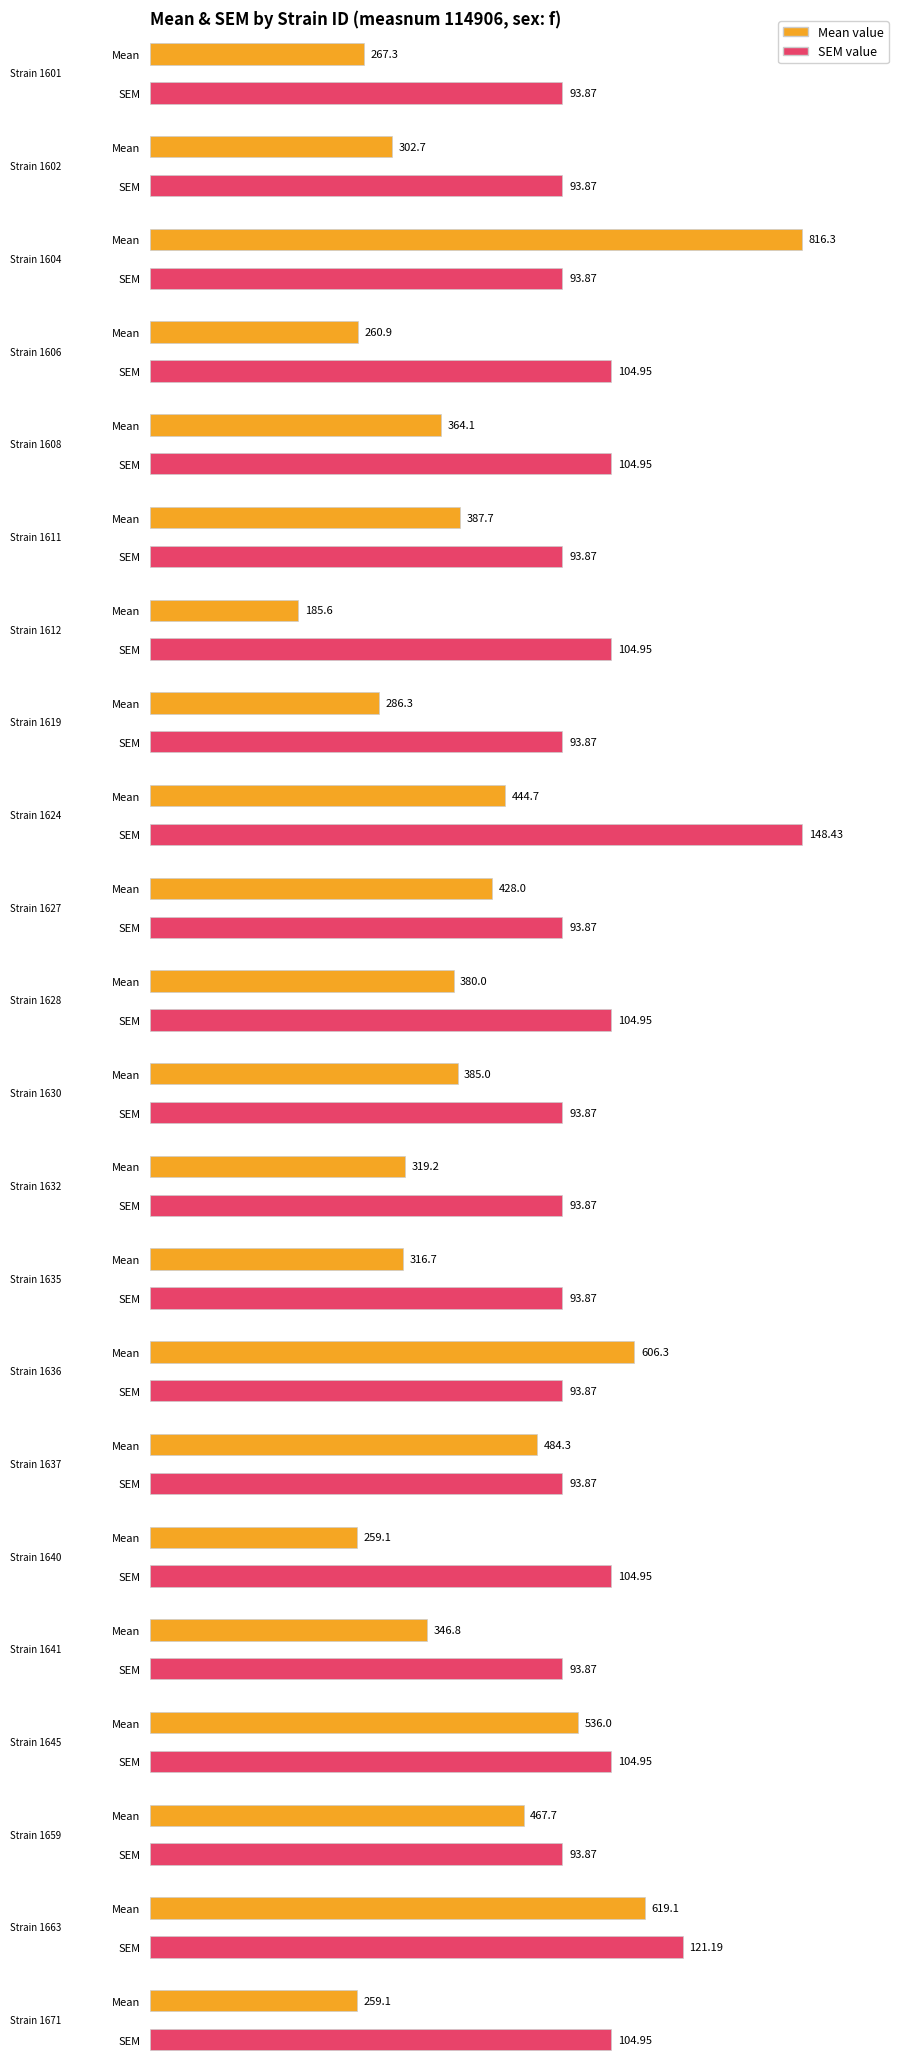

Which series has the widest spread of values?

mean